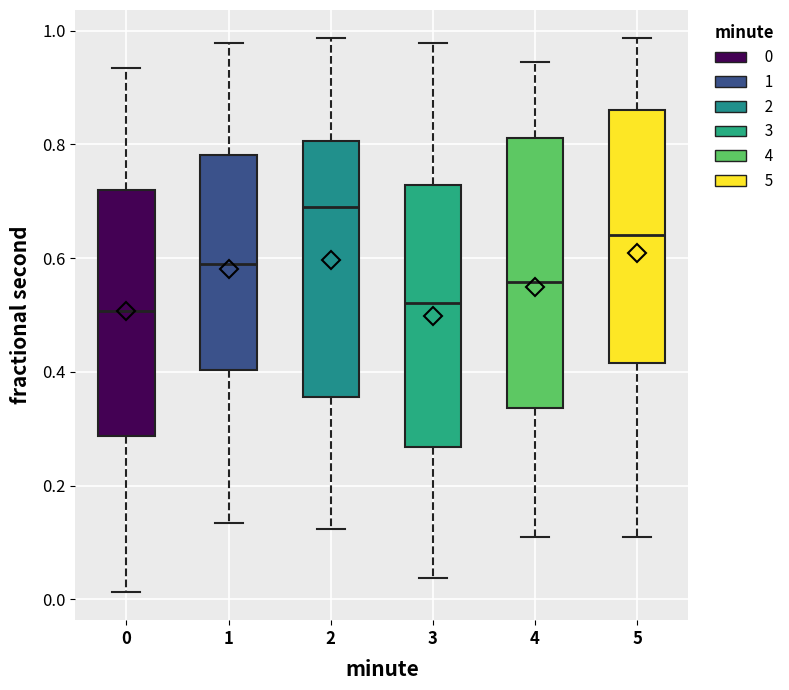

Where does the median line of the box at x = 0 sit on the y-axis? The values are not printed on the chart, so give them approximately, as read against the axis.

0.50